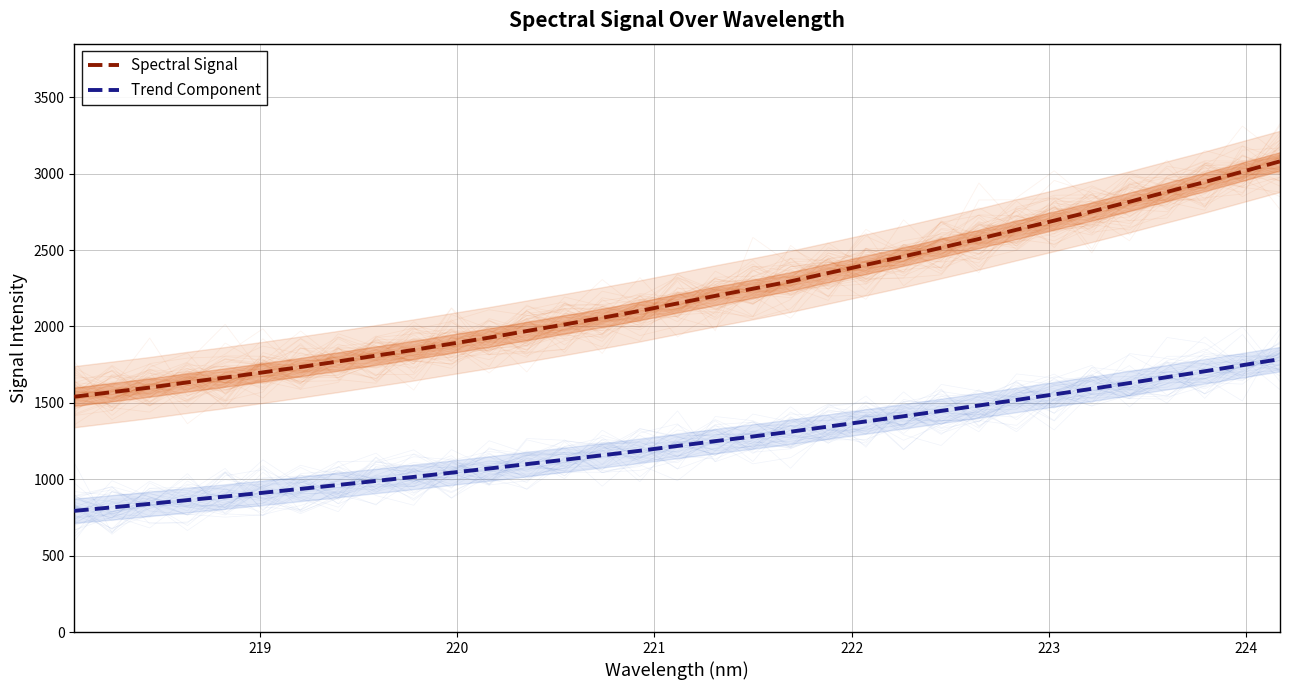

Count the number of categories in the chart.

33